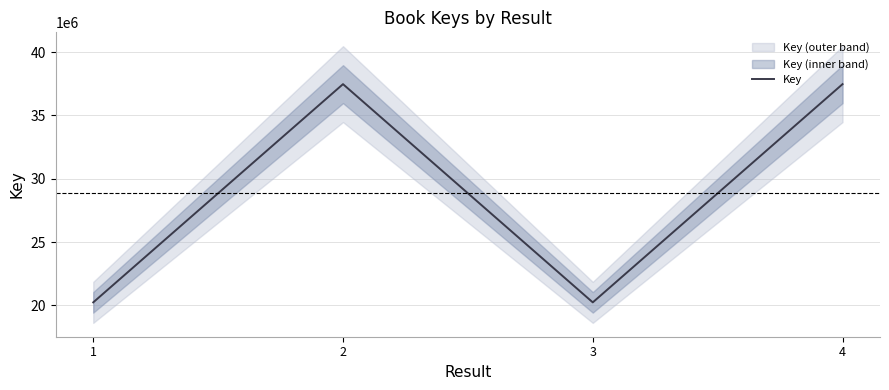

What is the value of the 4th point from the left?

37474378